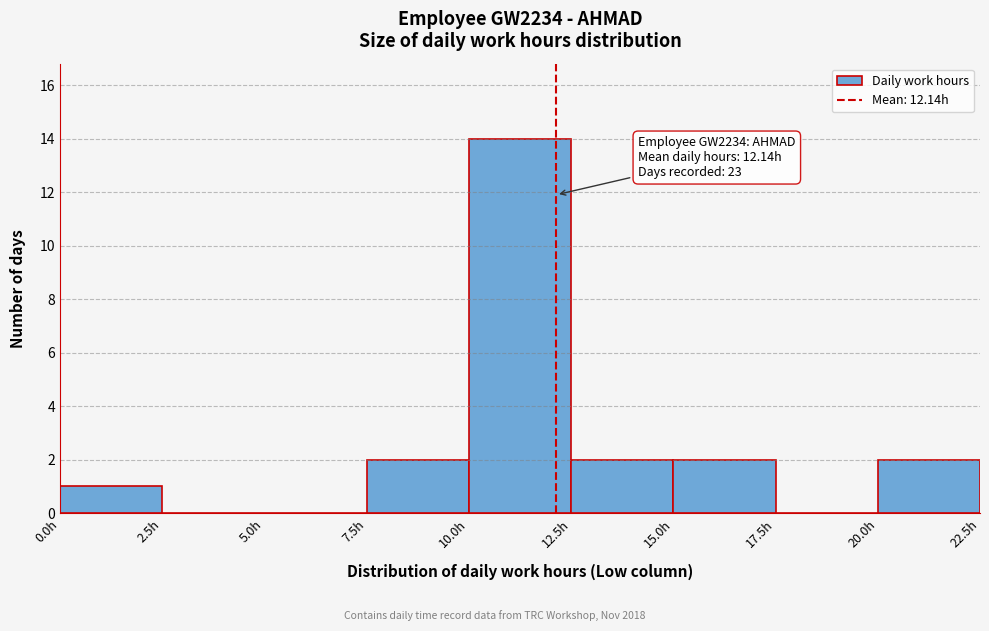

Which range on the x-axis has the tallest bar?

10.0 to 12.5